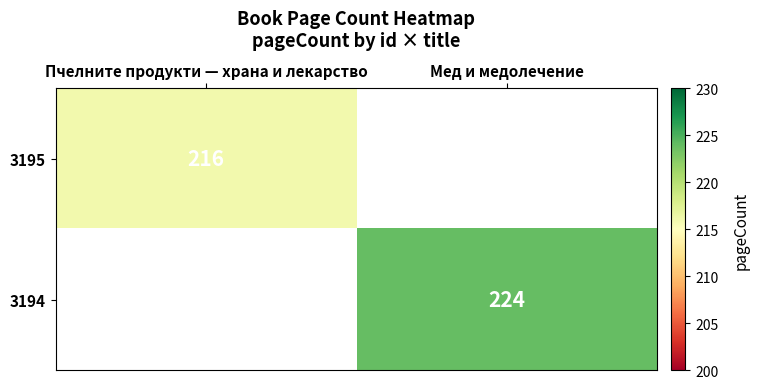

How many data points does each series have?

2